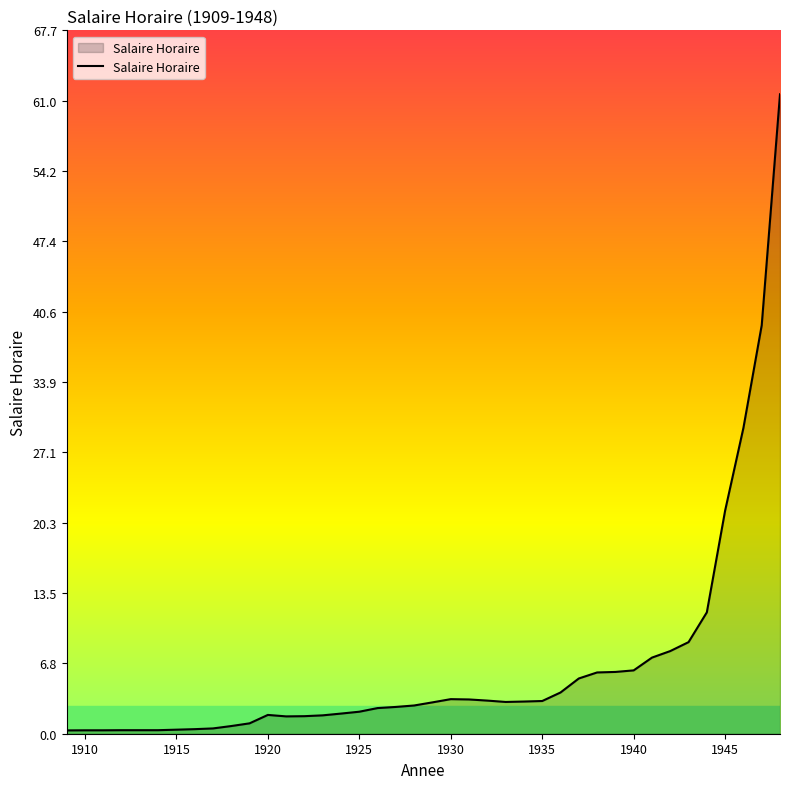

What is the difference between the maximum and minimum values?

61.3